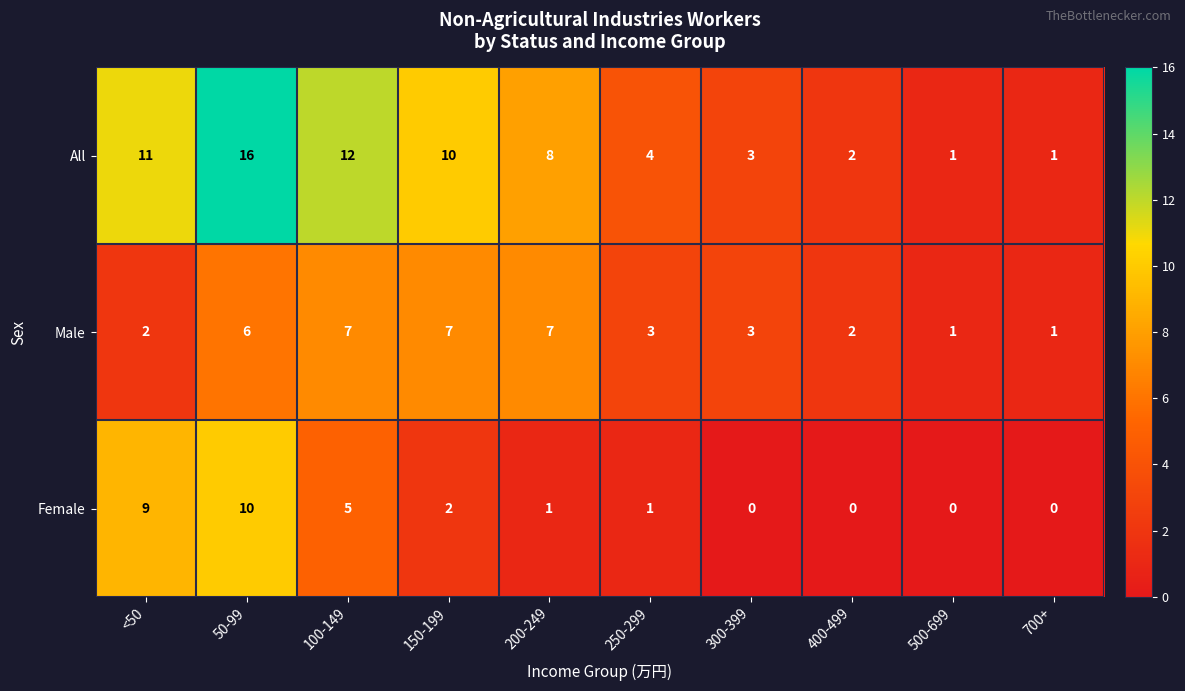

What is the highest value of the Male series?

7